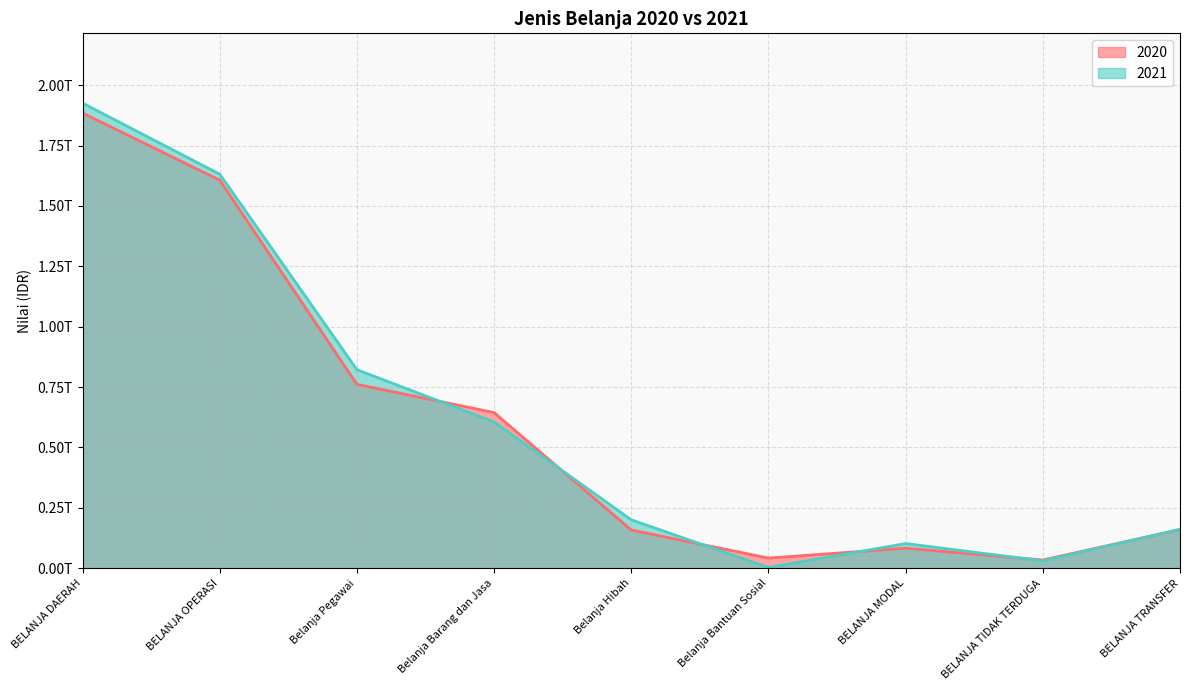

At which label does 2021 reach its peak?

BELANJA DAERAH